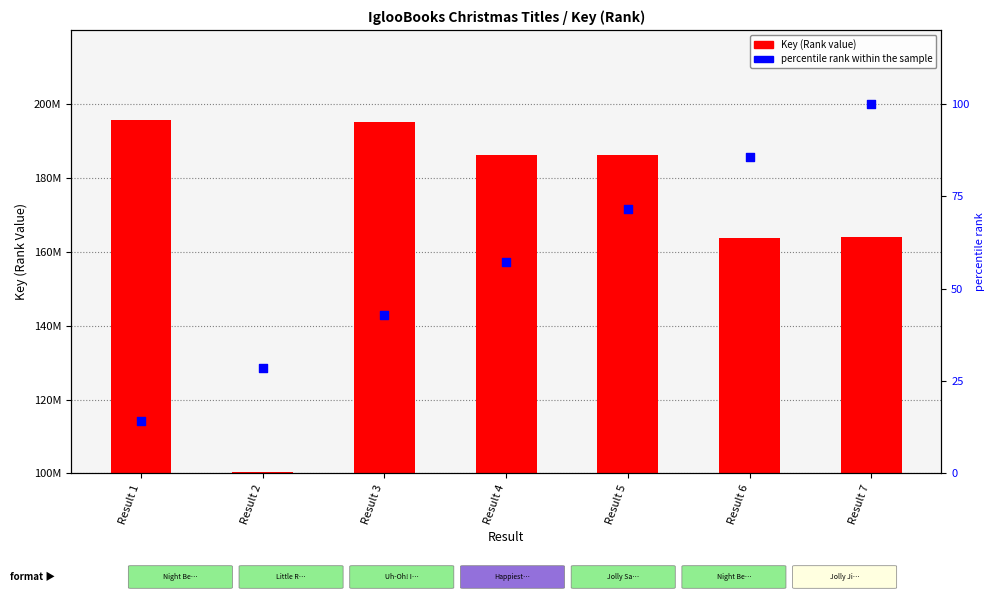

What is the total value across all series at Result 5?

186292555.4